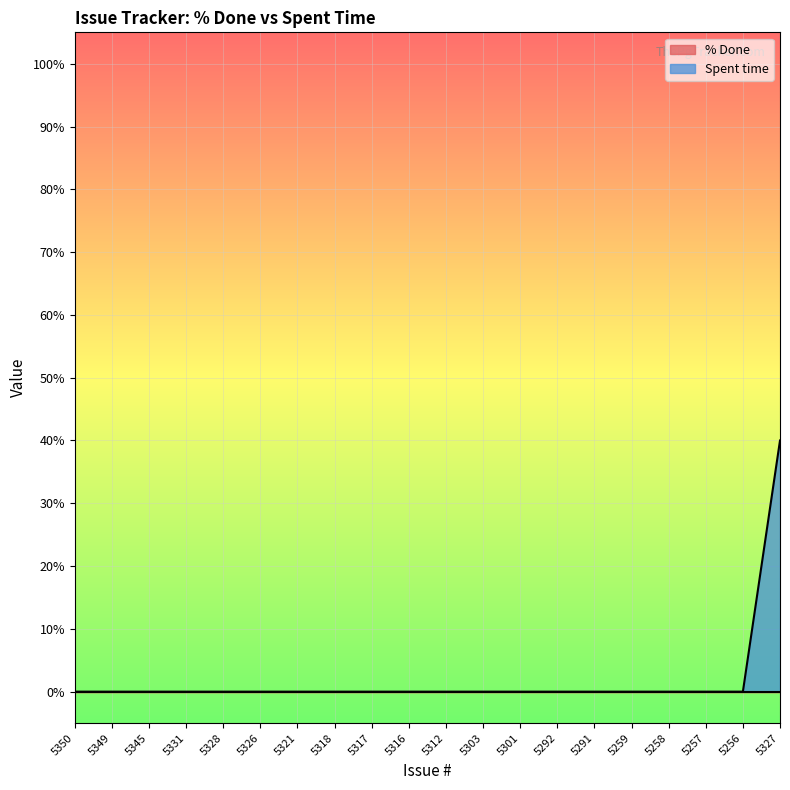

How many positive values are there?

1